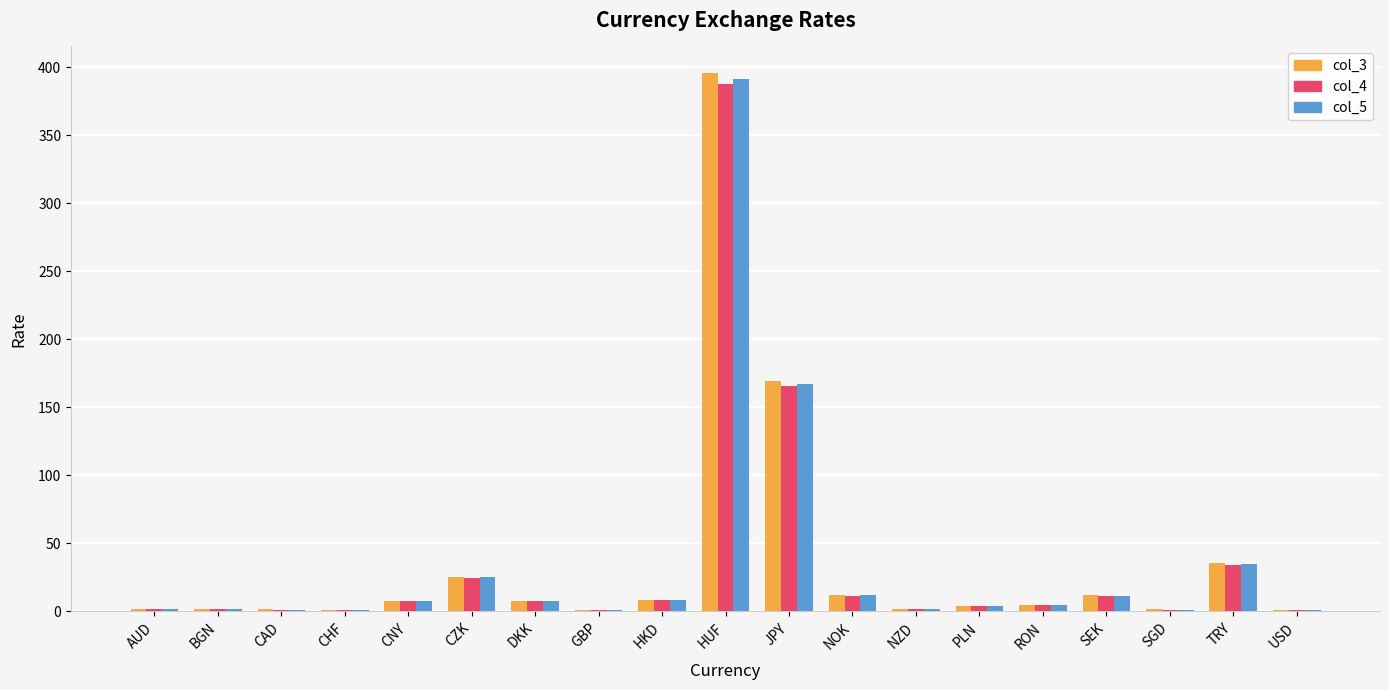

What is the total value across all series at HUF?

1174.5